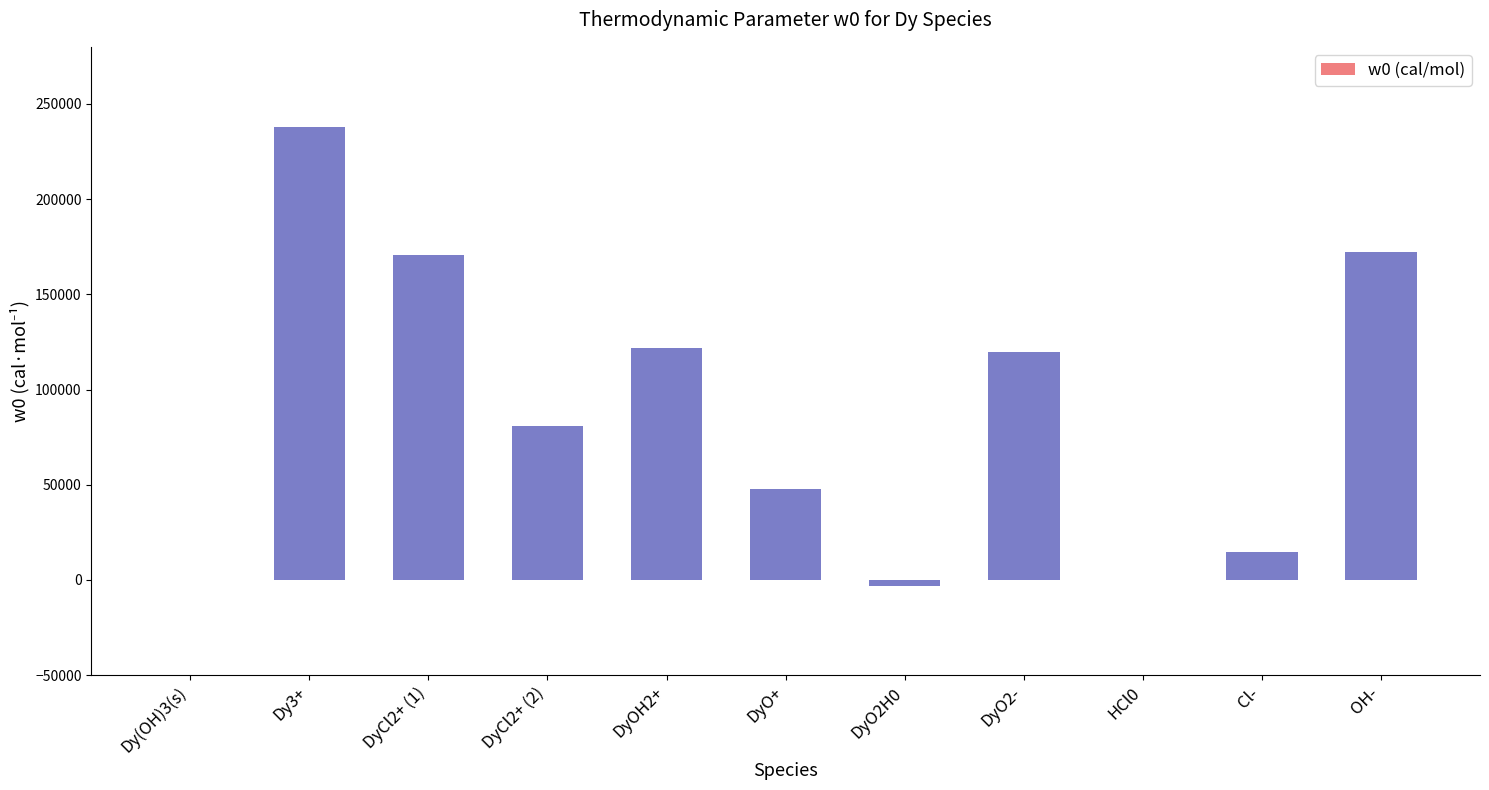

How many series are shown in this chart?

1